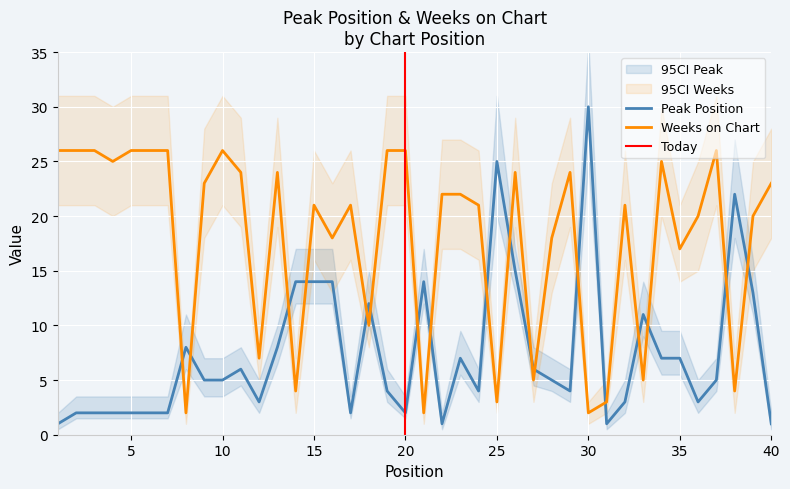

After their last crossing, which series has the higher values: Weeks on Chart or Peak Position?

Weeks on Chart